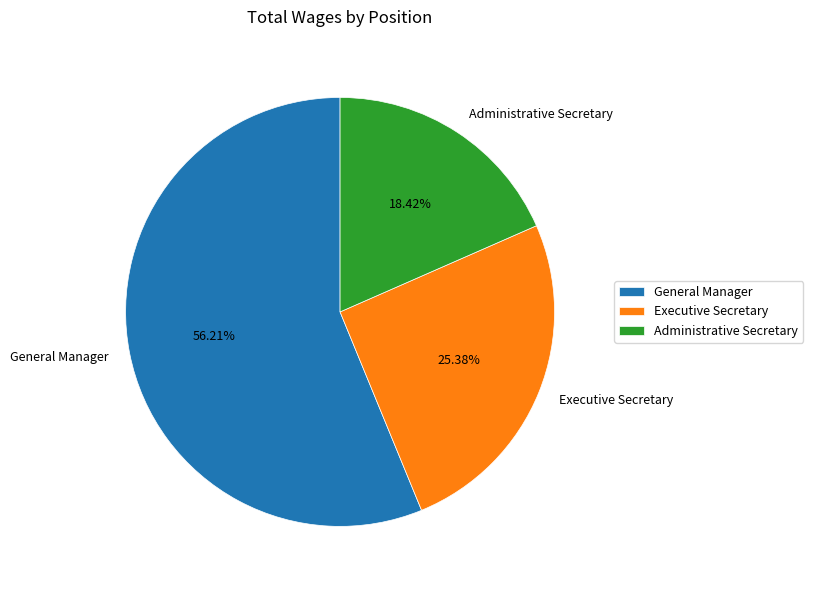

Approximately how many times larger is the value at General Manager compared to Administrative Secretary?

3.1